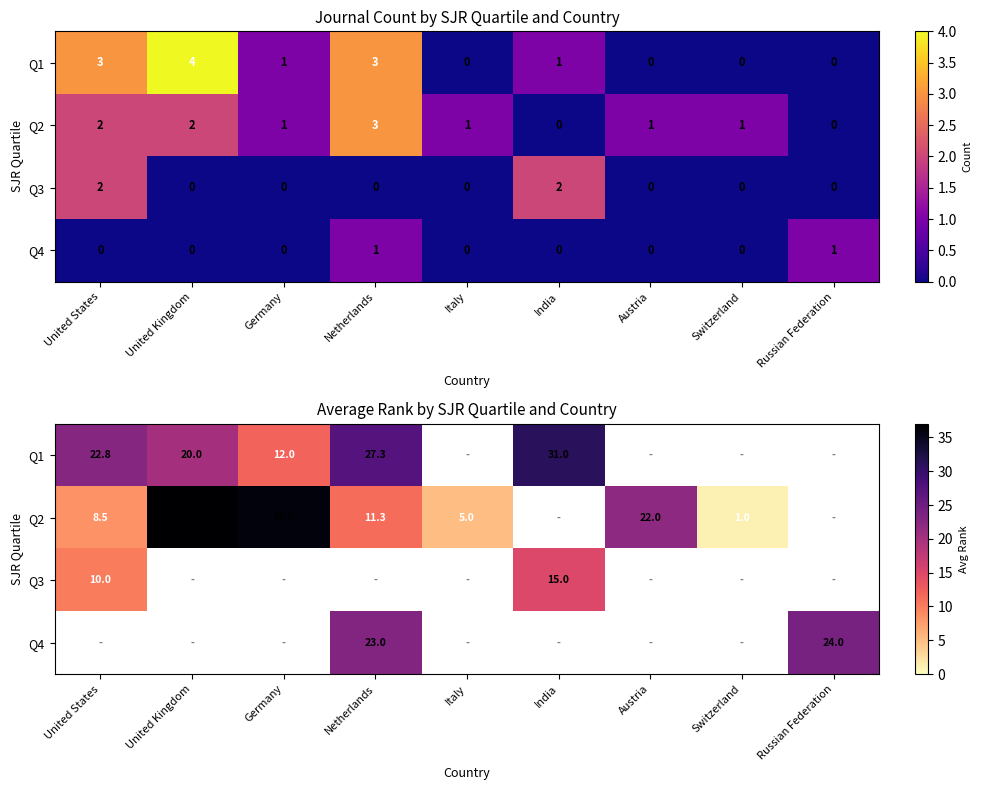

What is the lowest value of the Q1 series?

12.0